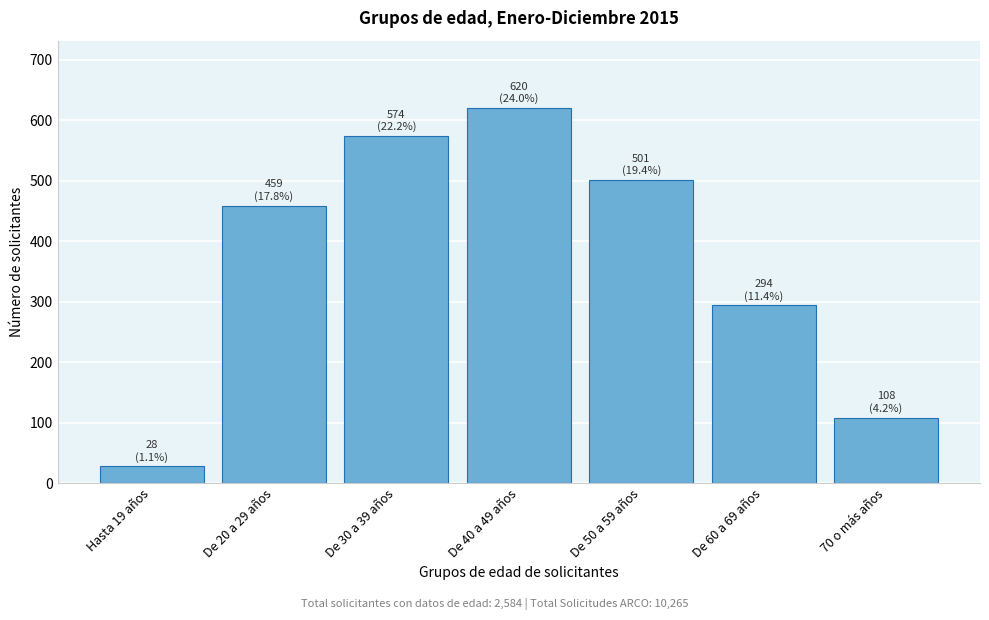

Reading left to right, list all the values displayed in this chart.

28	459	574	620	501	294	108